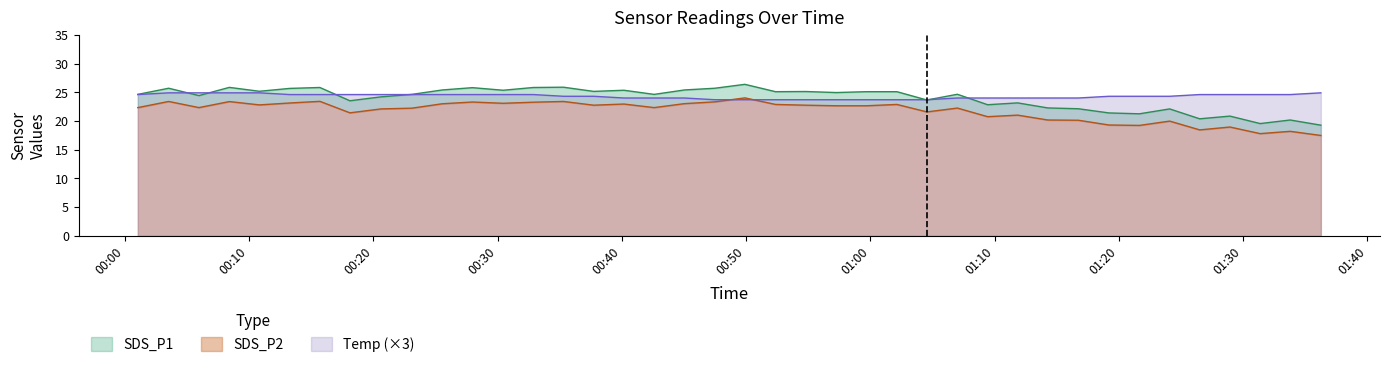

List the labels in order of SDS_P2 value, smallest first.

2023/04/19 01:36:15, 2023/04/19 01:31:22, 2023/04/19 01:33:47, 2023/04/19 01:26:30, 2023/04/19 01:28:56, 2023/04/19 01:21:39, 2023/04/19 01:19:12, 2023/04/19 01:24:05, 2023/04/19 01:16:44, 2023/04/19 01:14:17, 2023/04/19 01:09:26, 2023/04/19 01:11:51, 2023/04/19 00:18:07, 2023/04/19 01:04:33, 2023/04/19 00:20:37, 2023/04/19 00:23:06, 2023/04/19 01:07:00, 2023/04/19 00:01:03, 2023/04/19 00:05:58, 2023/04/19 00:42:36, 2023/04/19 00:57:15, 2023/04/19 00:59:41, 2023/04/19 00:37:44, 2023/04/19 00:54:47, 2023/04/19 00:10:50, 2023/04/19 00:52:22, 2023/04/19 01:02:08, 2023/04/19 00:40:10, 2023/04/19 00:25:33, 2023/04/19 00:45:02, 2023/04/19 00:30:27, 2023/04/19 00:13:16, 2023/04/19 00:32:53, 2023/04/19 00:27:59, 2023/04/19 00:47:29, 2023/04/19 00:08:25, 2023/04/19 00:03:32, 2023/04/19 00:35:18, 2023/04/19 00:15:42, 2023/04/19 00:49:54